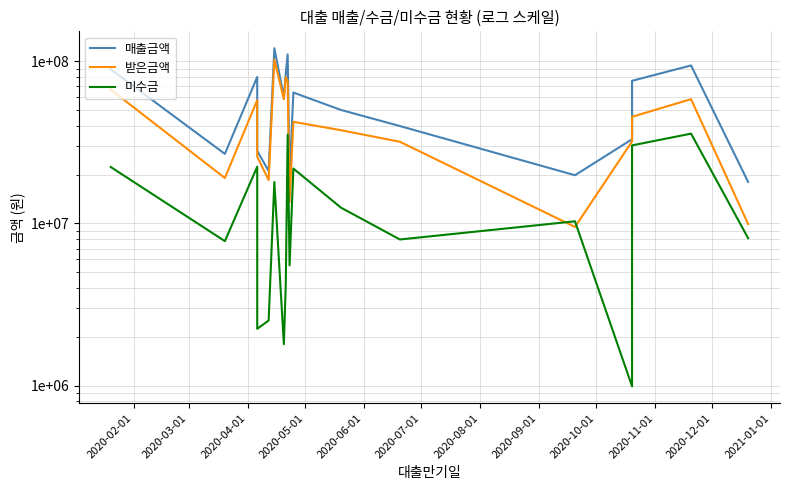

Reading left to right, extract all data points from this chart.

매출금액: 89000000	26800000	79800000	28000000	21000000	120000000	60000000	84000000	110000000	19000000	64000000	50000000	39780000	19800000	33000000	75600000	94000000	18000000
받은금액: 66750000	19028000	57456000	25760000	18480000	102000000	58200000	79800000	74800000	13490000	42240000	37500000	31824000	9504000	32010000	45360000	58280000	9900000
미수금: 22250000	7772000	22344000	2240000	2520000	18000000	1800000	4200000	35200000	5510000	21760000	12500000	7956000	10296000	990000	30240000	35720000	8100000